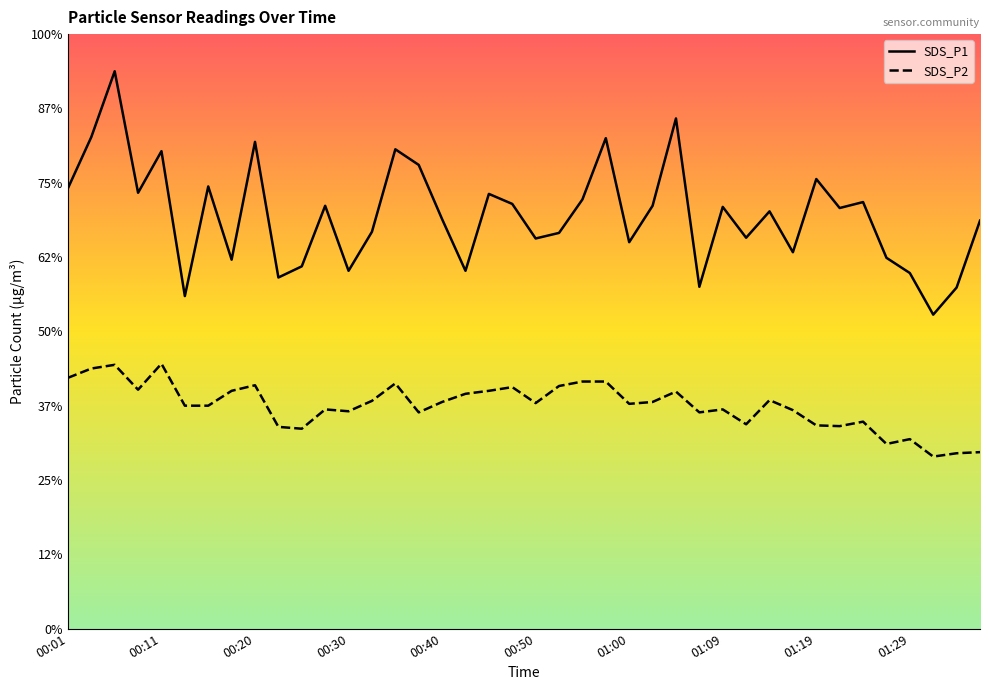

What is the total value across all series at 00:57?

19.9